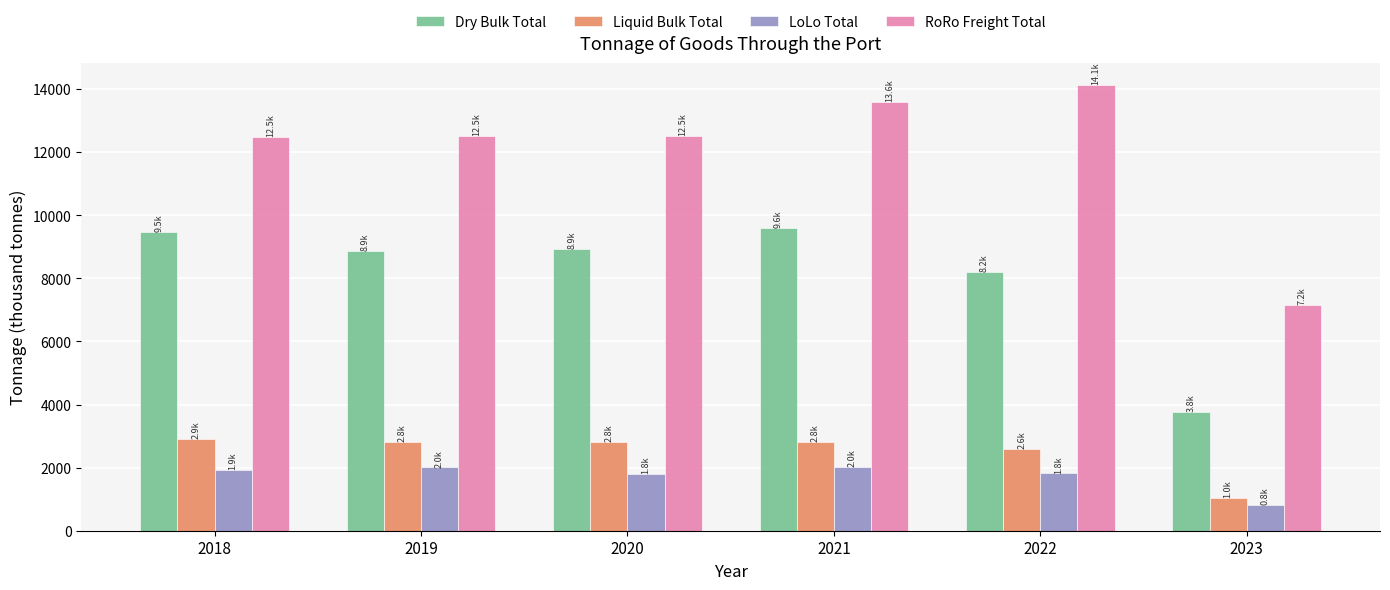

What is the sum of the Liquid Bulk Total values at 2020 and 2022?

5422.3